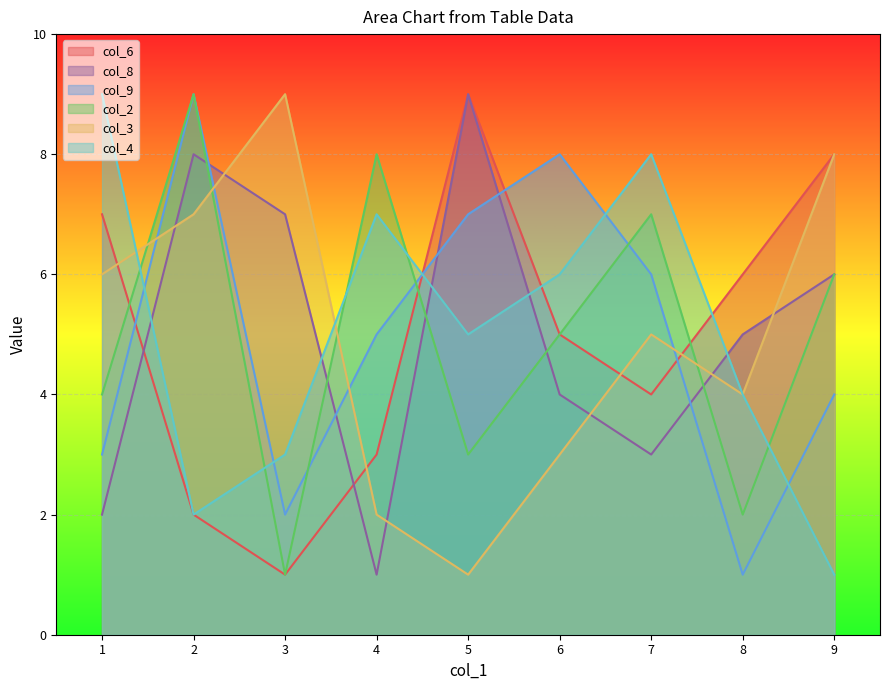

At which category does col_9 reach its first local peak?

2